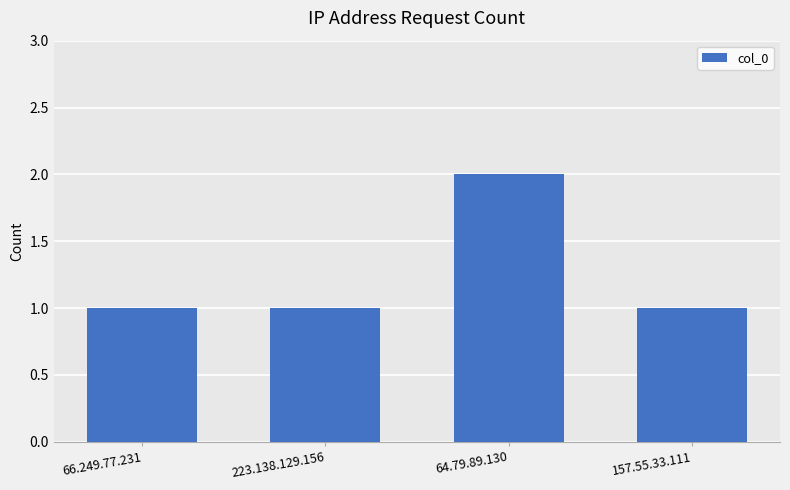

How many values are between 1 and 2?

4